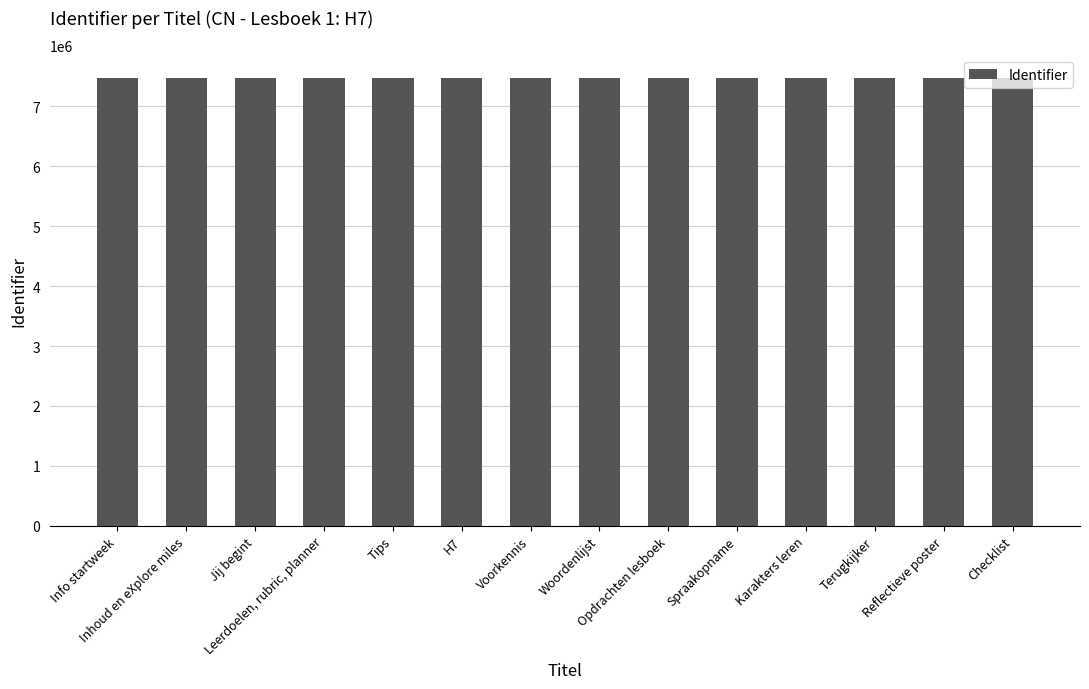

Count the number of categories in the chart.

14